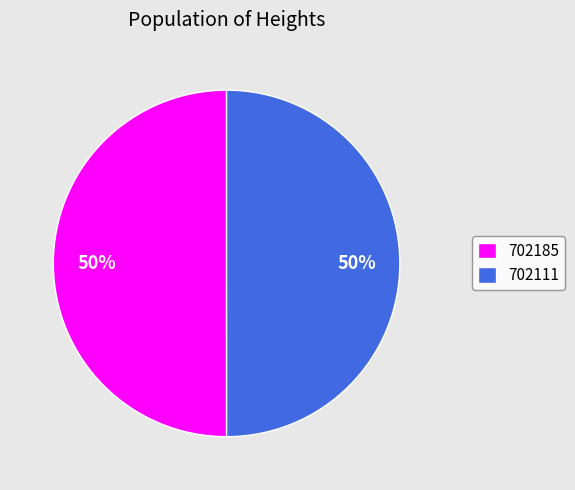

What is the ratio of the value at 702111 to the value at 702185?

1.0